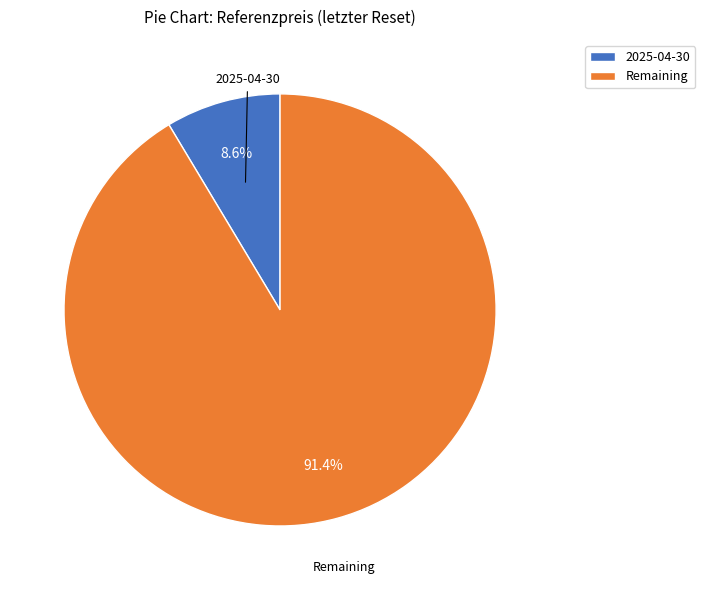

Which slice is the smallest?

2025-04-30